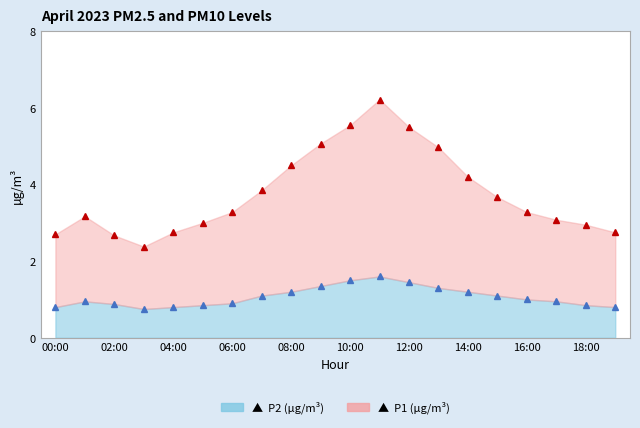

Which category has the lowest value across all series?

03:00